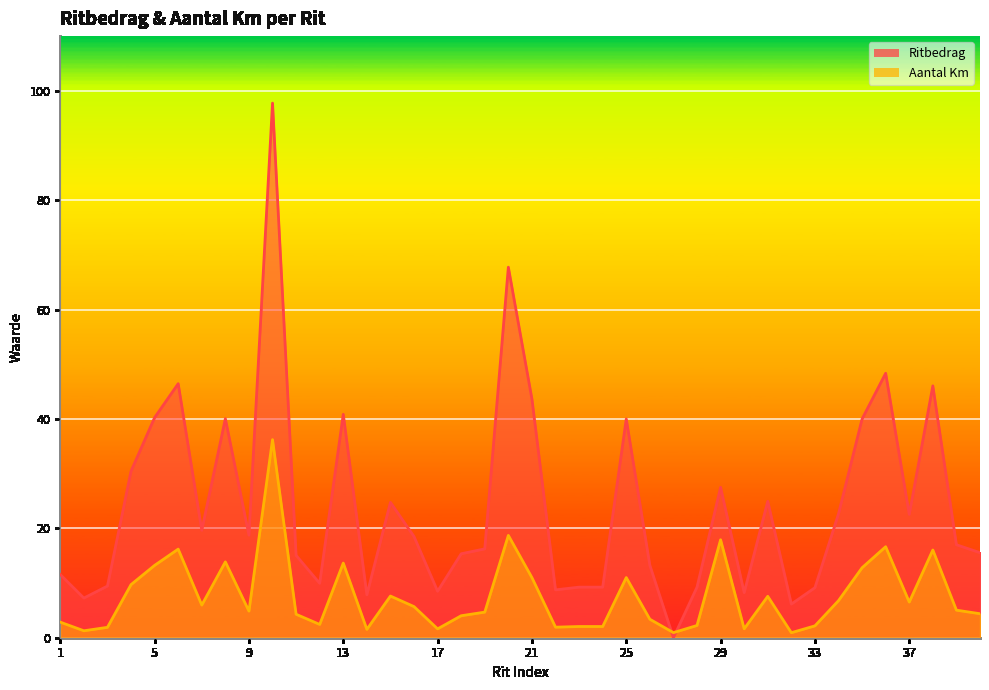

Where is the first local minimum for Ritbedrag?

2